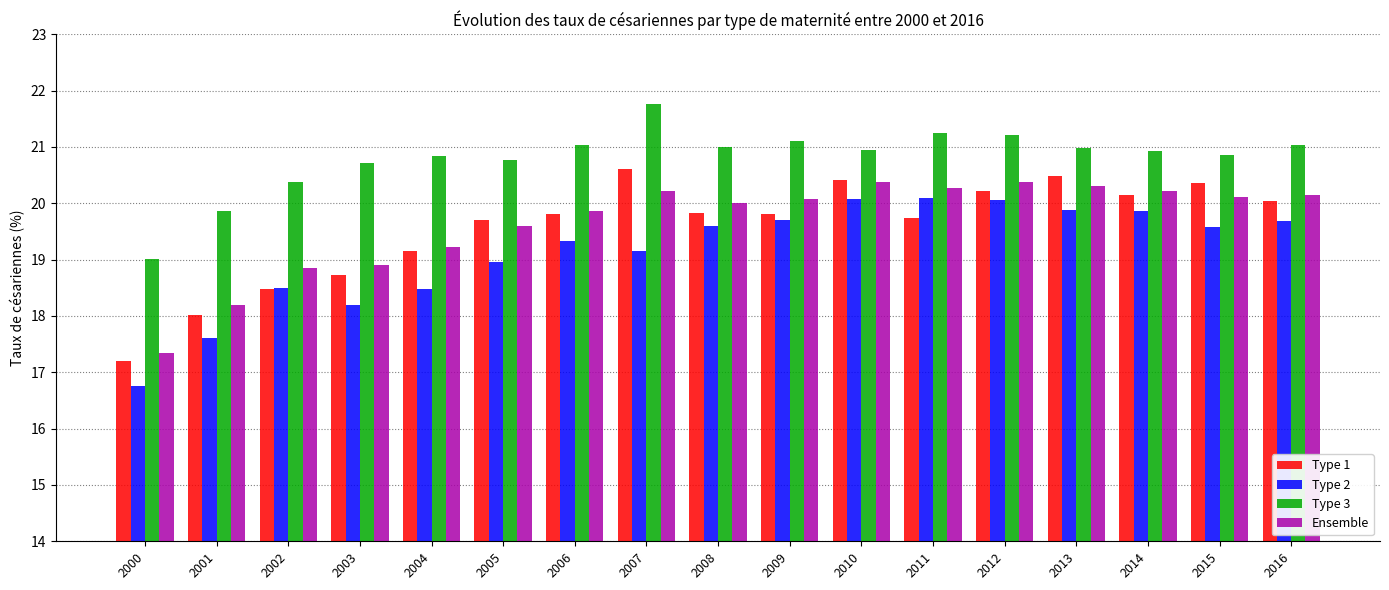

How many bars are there in each group?

4